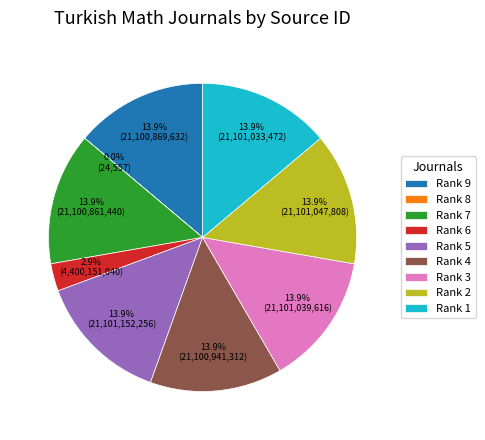

To the nearest percent, what is the average slice percentage?

11%